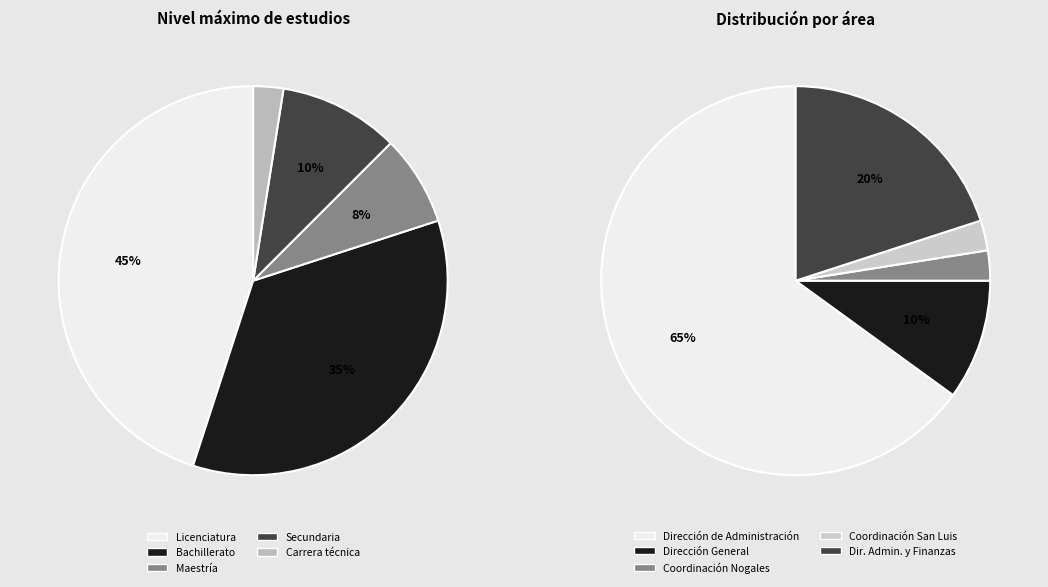

To the nearest percent, what is the combined percentage of Carrera técnica and Bachillerato?

38%